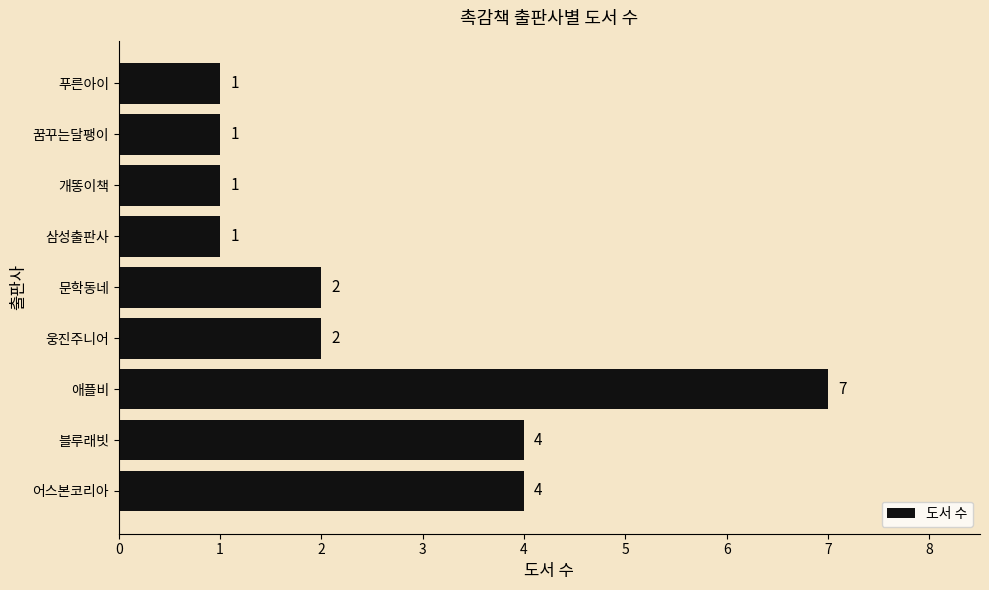

Count the values in the range 1 to 4.

8